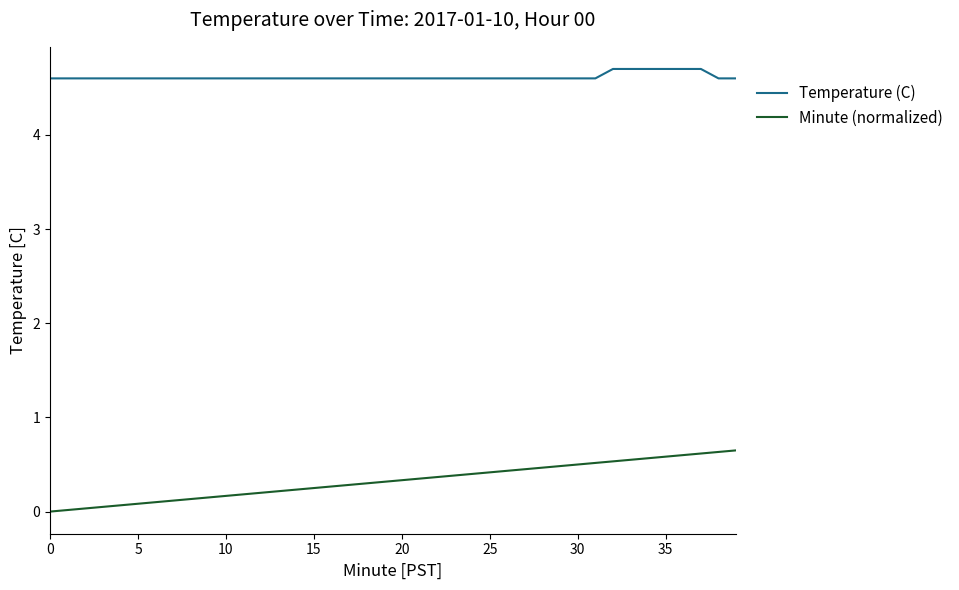

Rank the series by their maximum value, from lowest to highest.

Minute (normalized), Temperature (C)